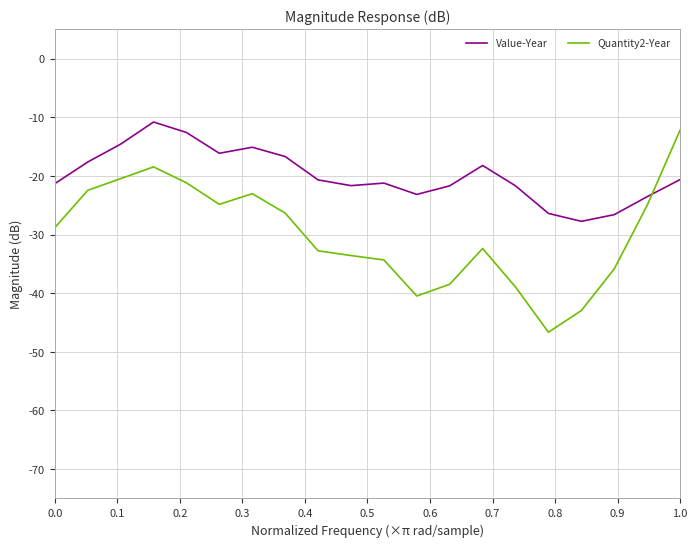

Rank the series by their average value, from lowest to highest.

Quantity2-Year, Value-Year